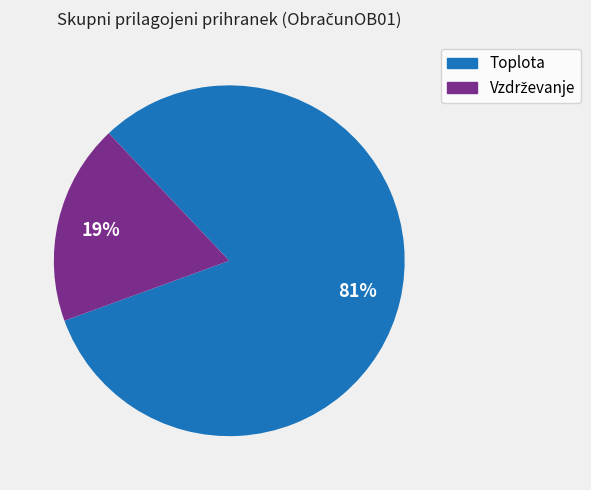

Count the number of slices in the pie.

2